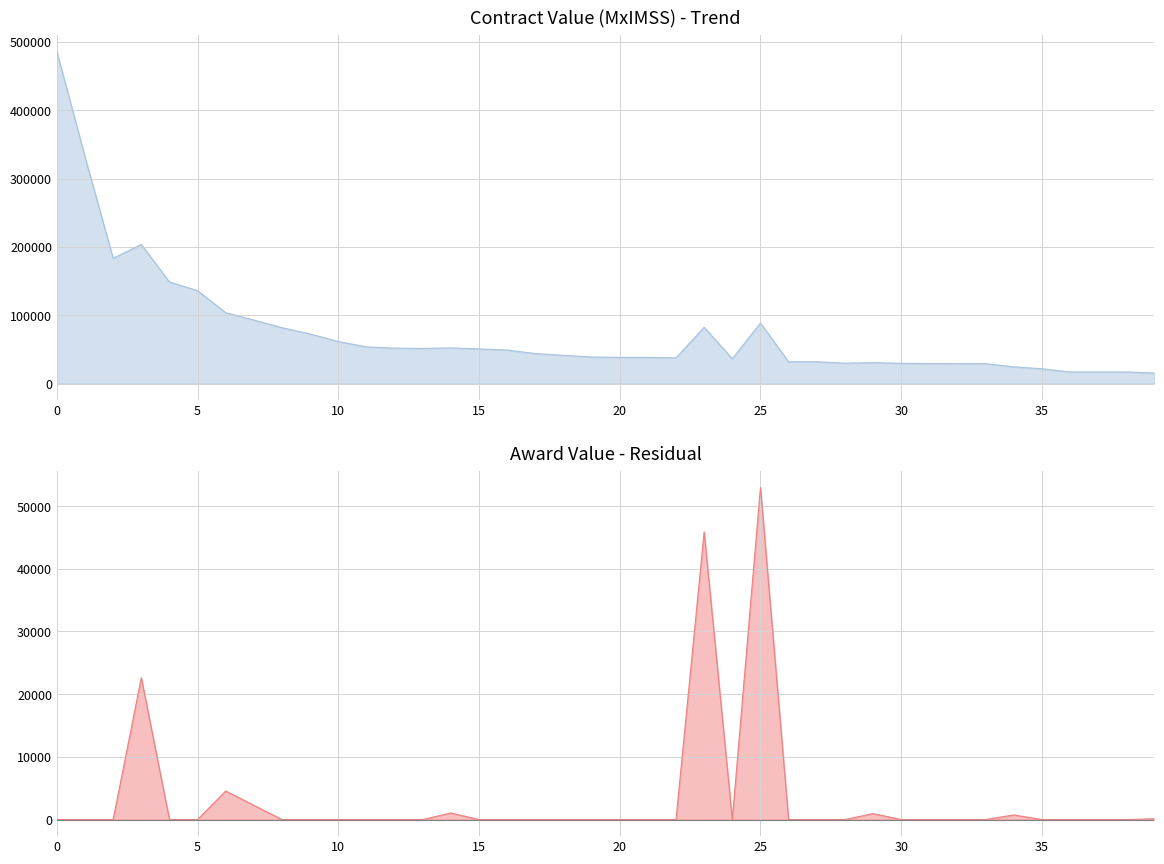

What is the greatest value displayed?

486156.0